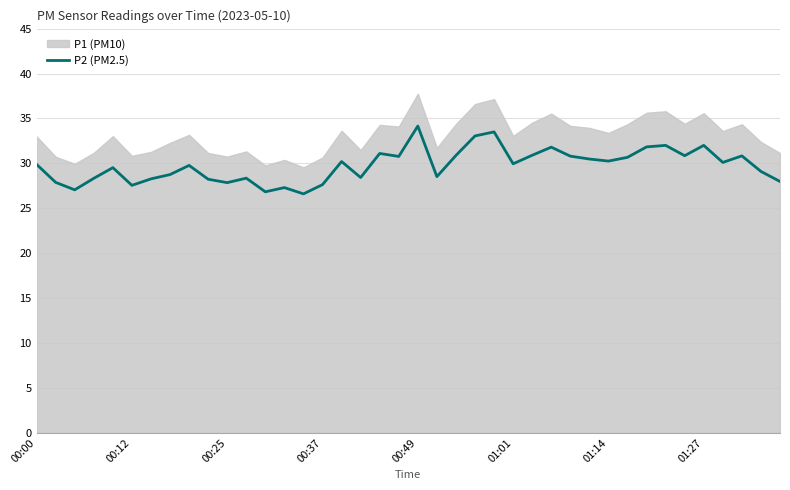

The value of P2 (PM2.5) at 00:12 is 10.8. True or false?

False